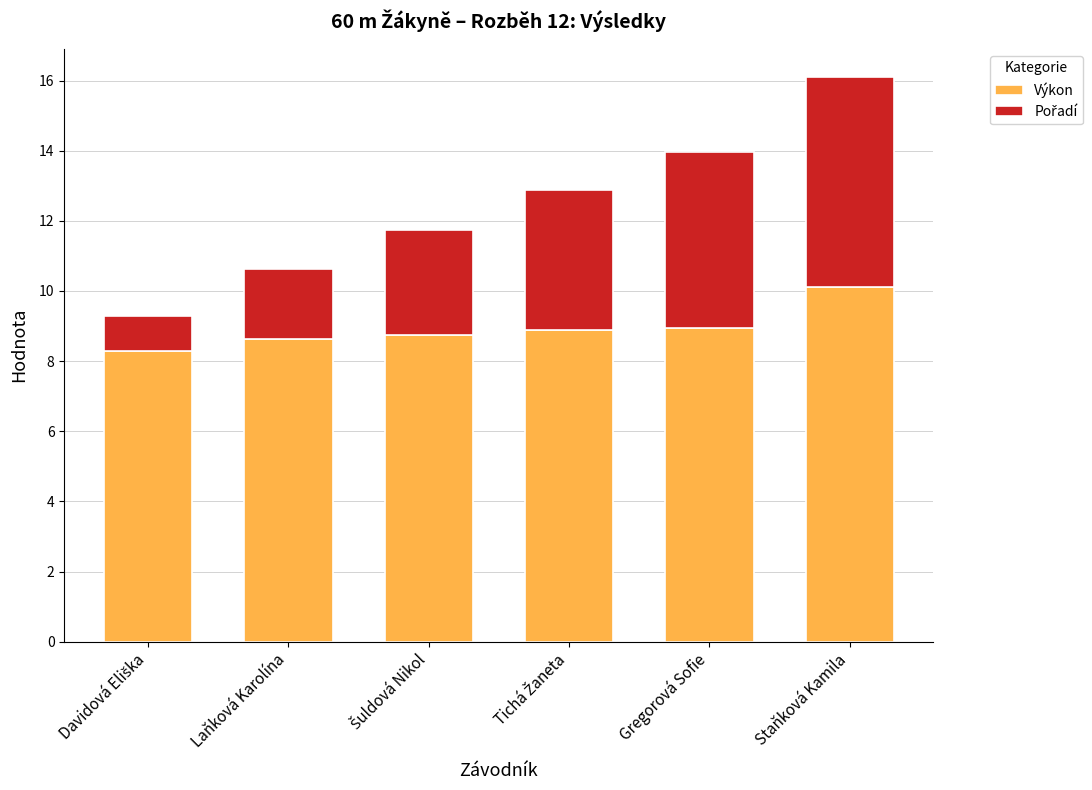

At which category is the sum across all series the highest?

Staňková Kamila